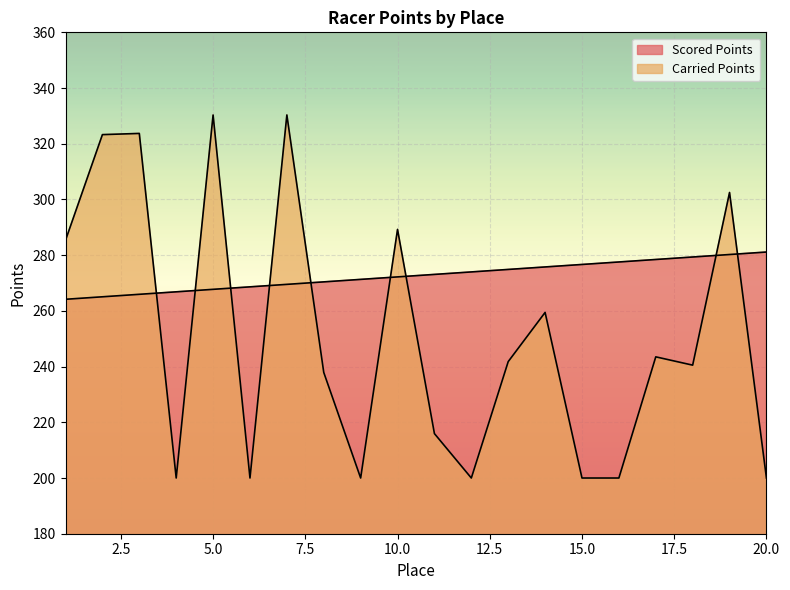

At which category does the chart reach its peak across all series?

7